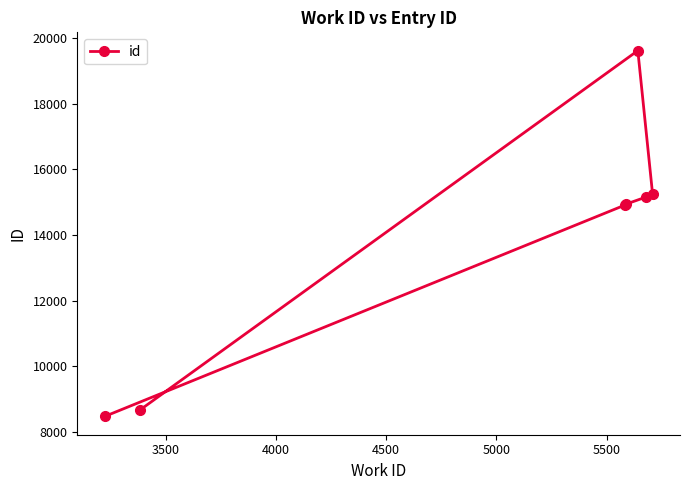

What is the value of the 6th point from the left?

15153